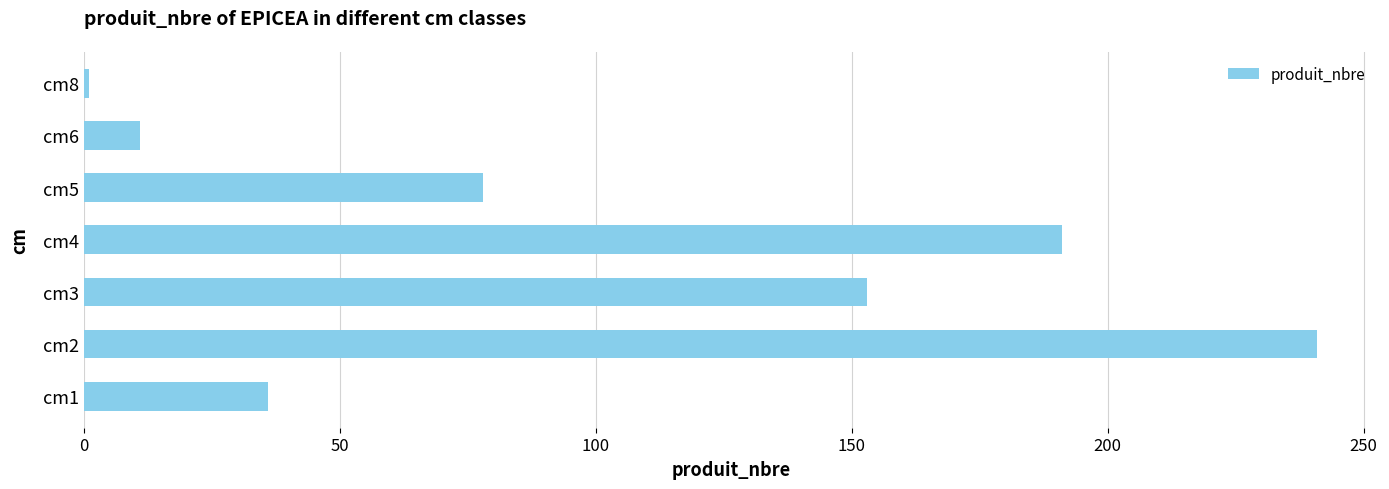

How many series are shown in this chart?

1